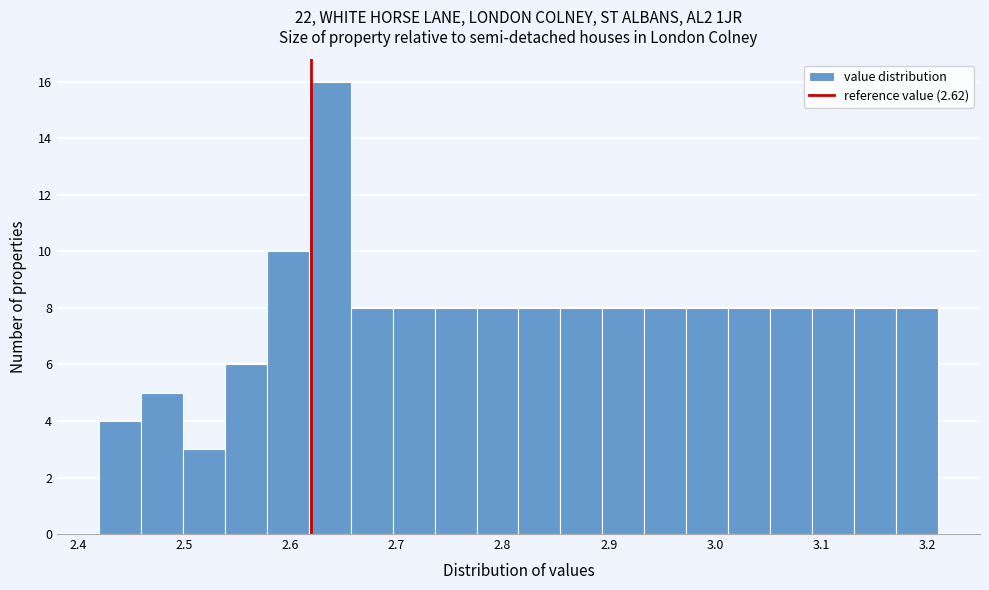

Read against the x-axis, roughly where is the centre of the tallest bar?

2.64